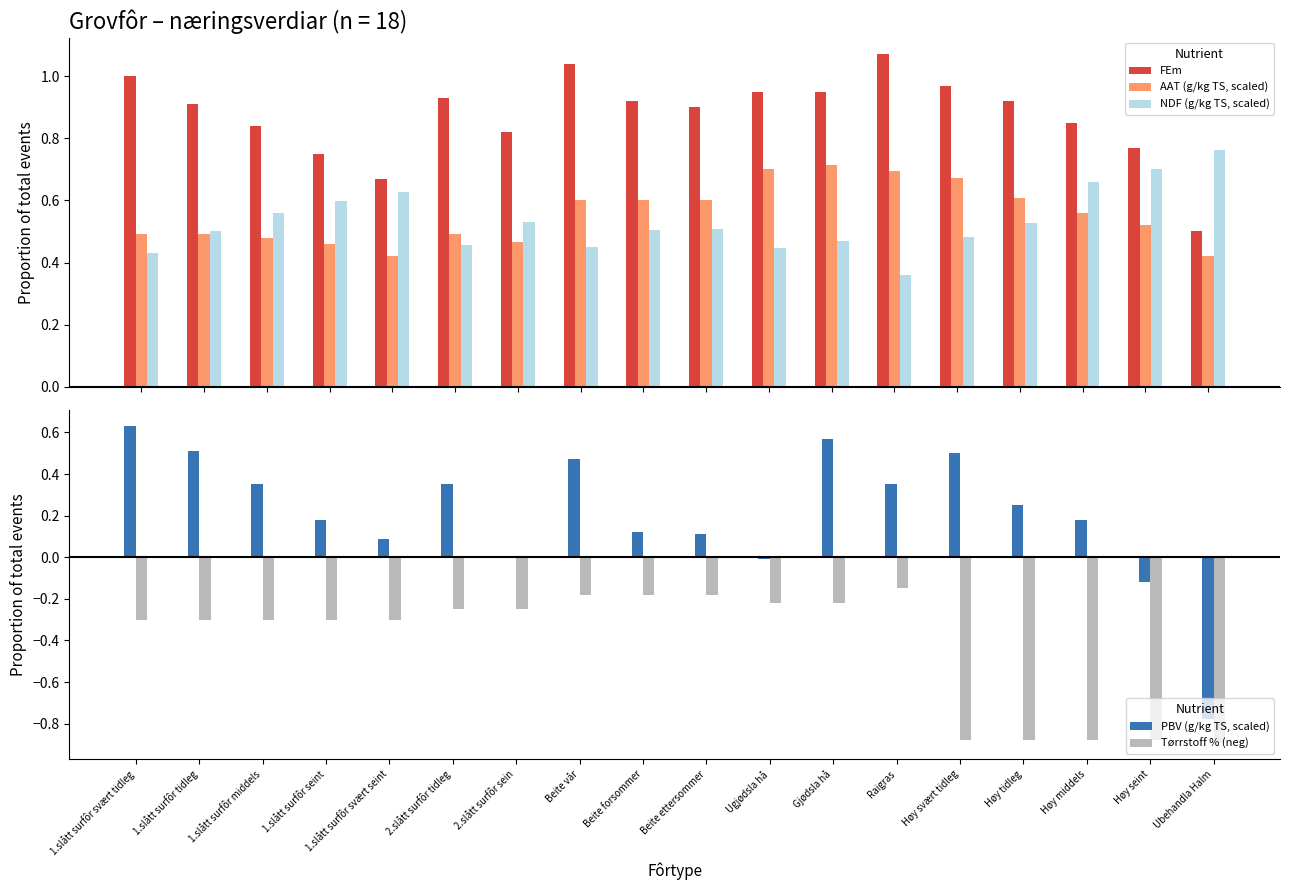

What is the difference between the maximum and minimum values in the Tørrstoff % (neg) series?

0.7